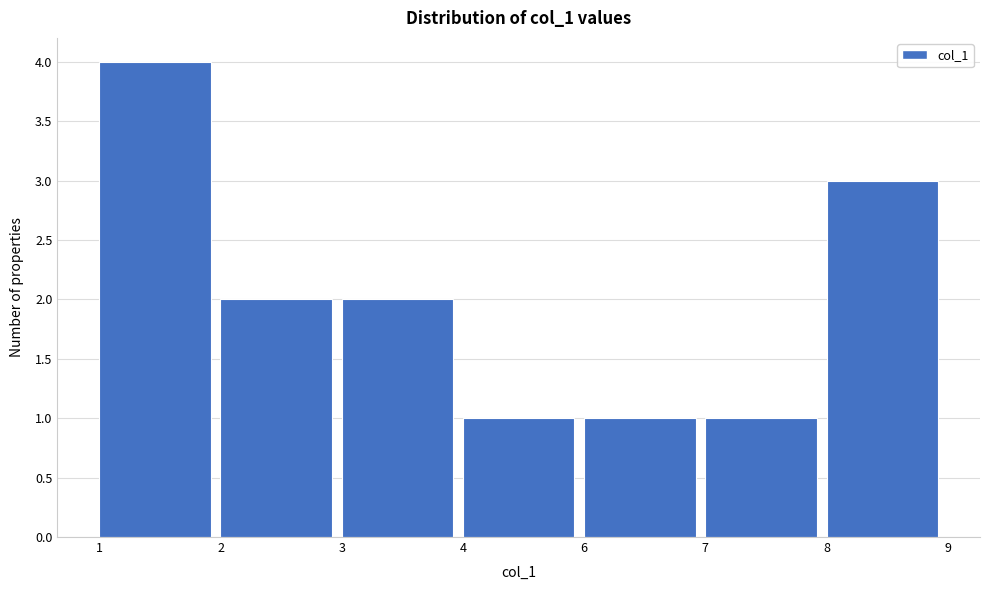

Reading left to right, list all the values displayed in this chart.

1=4	2=2	3=2	4=1	6=1	7=1	8=3